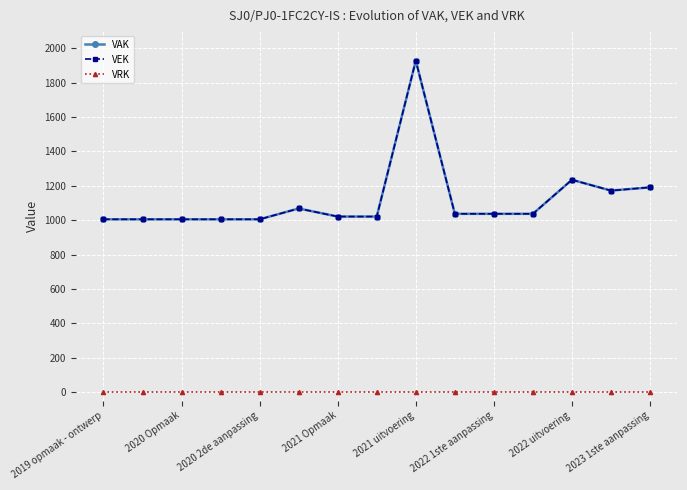

At how many categories does at least one series exceed 1449?

1